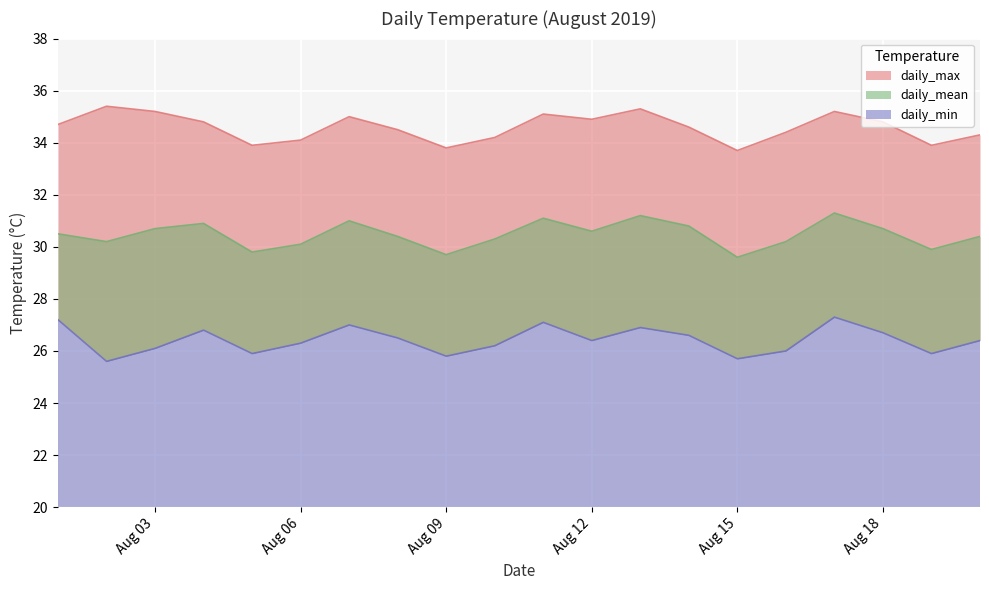

What is the difference between the highest and lowest values at Aug 12?

8.5